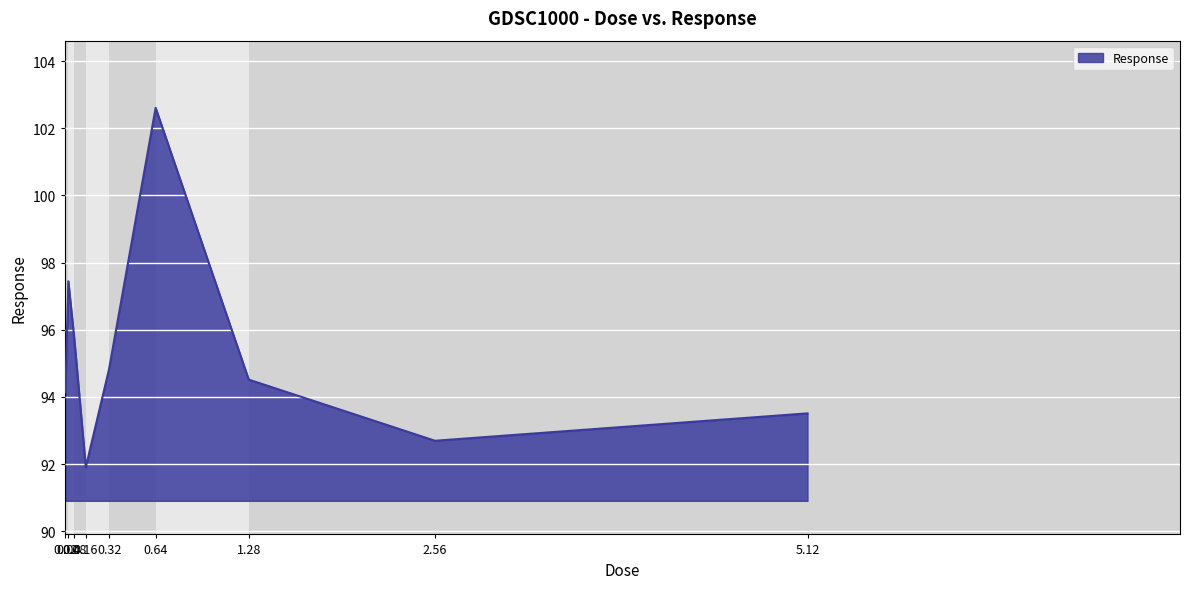

What is the approximate value at 2.56?

92.7